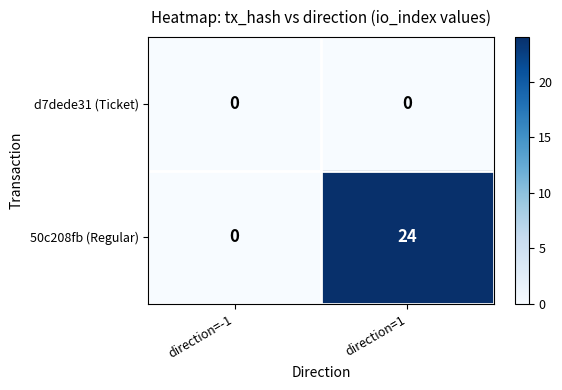

Is it true that 50c208fb (Regular) equals 24 at direction=1?

True